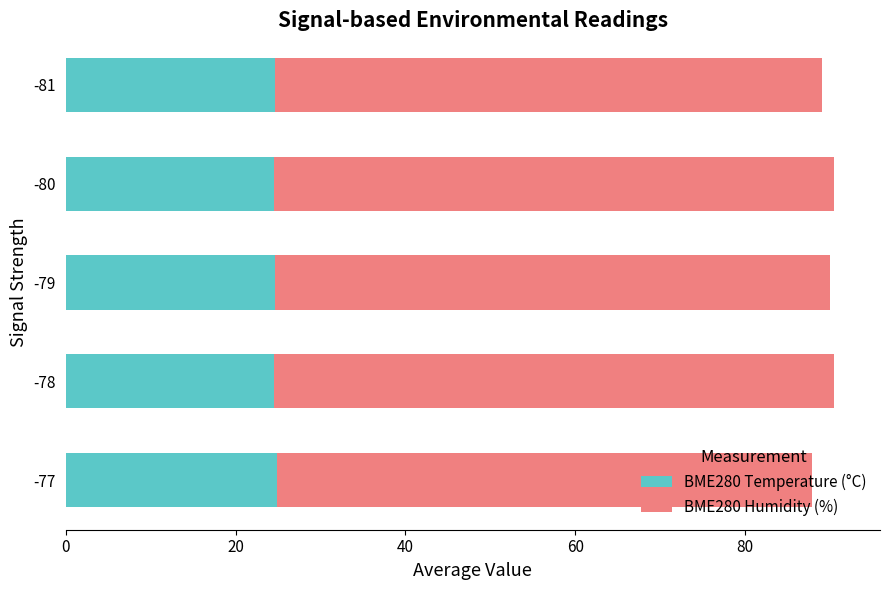

What is the total value across all series at -79?

89.9